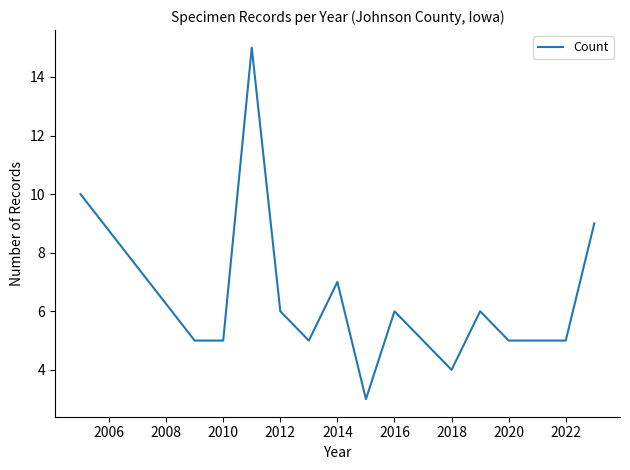

What is the maximum value shown in the chart?

15